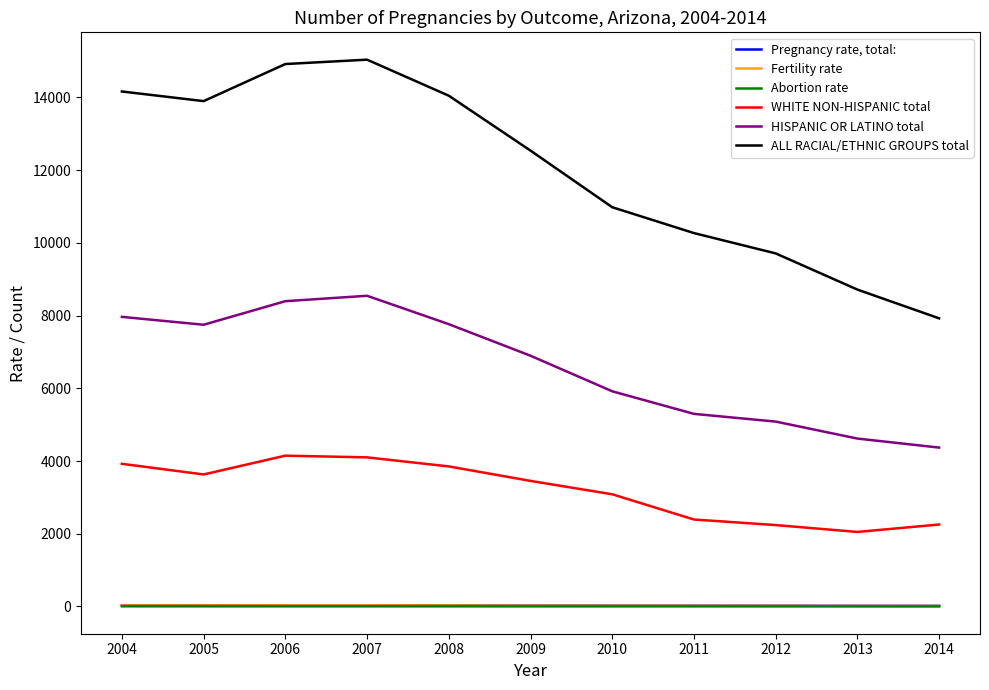

What value does the Fertility rate series have at 2008?

27.4